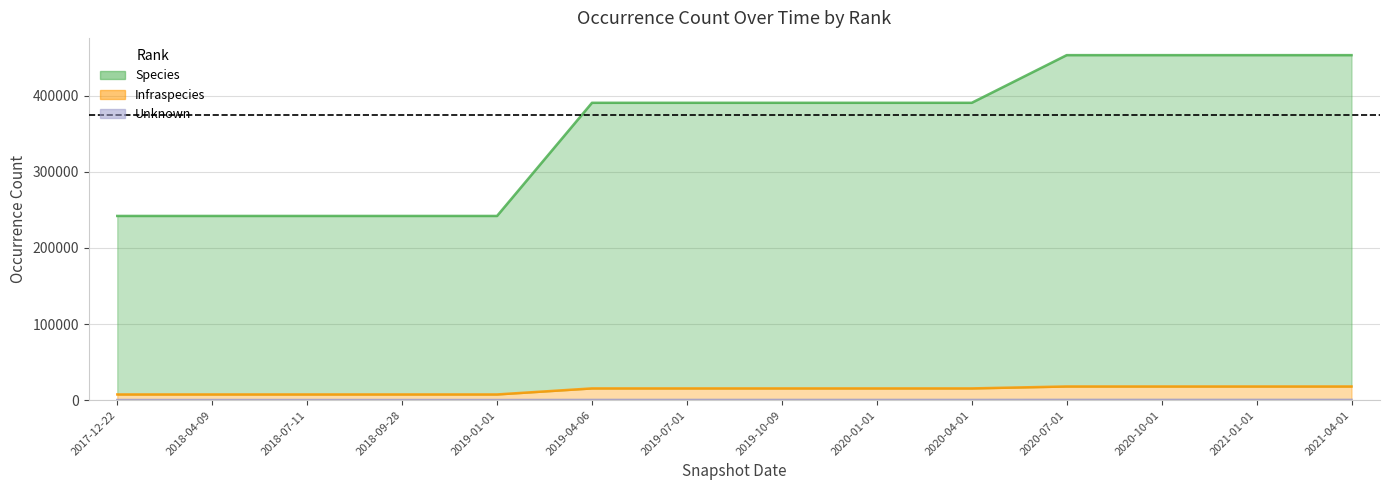

Reading left to right, what are all the values shown in this chart?

Species: 242008	242008	242008	242008	242008	390653	390653	390653	390653	390653	453272	453272	453272	453272
Infraspecies: 7521	7521	7521	7521	7521	15455	15455	15455	15455	15455	17996	17996	17996	17996
Unknown: 184	184	184	184	184	319	319	319	319	319	378	378	378	378